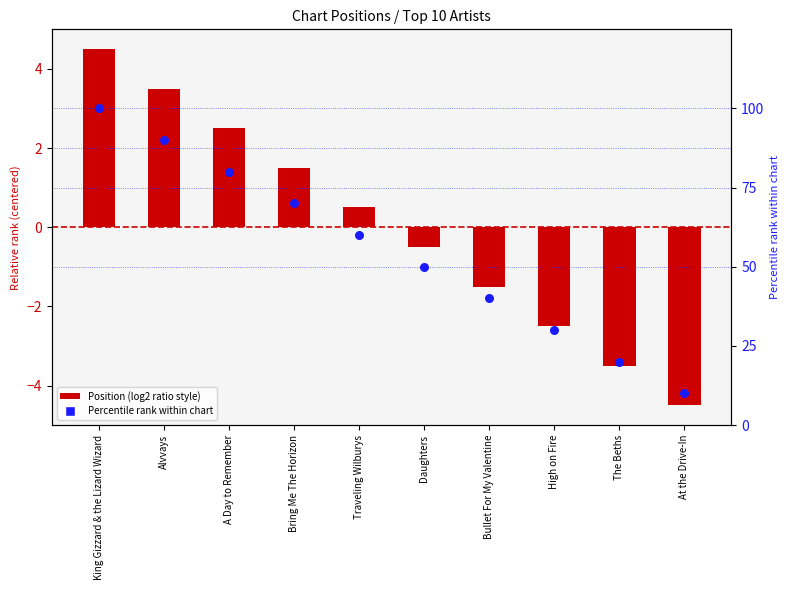

Which series has the largest total across all categories?

Percentile rank